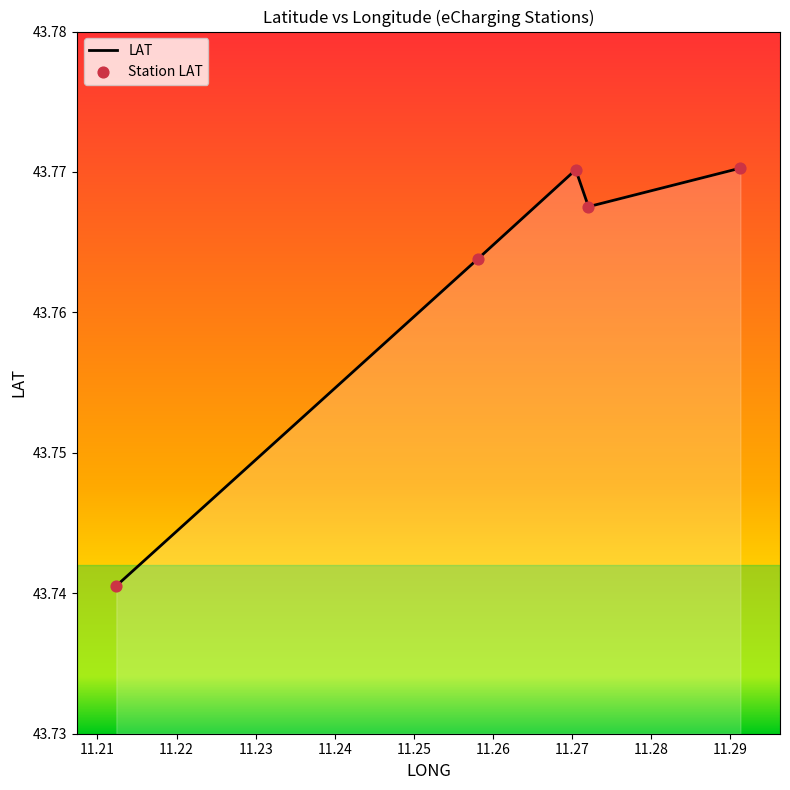

How many interior local peaks (higher than both neighbors) does the data have?

1